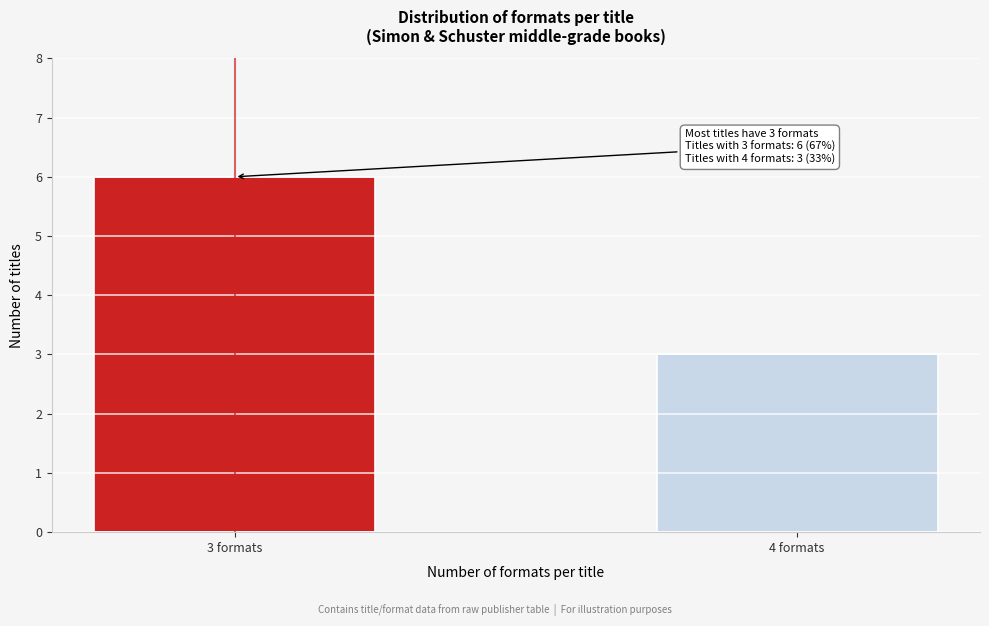

Reading left to right, transcribe all the data shown in this chart.

3 formats=6	4 formats=3